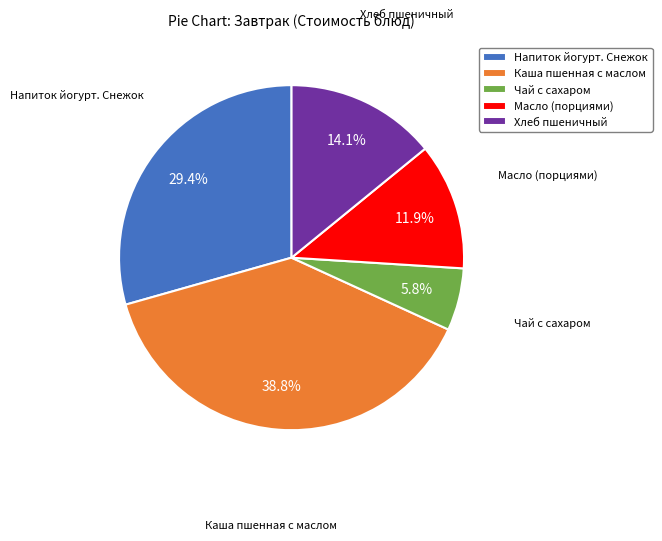

Rank the categories by value from lowest to highest.

Чай с сахаром, Масло (порциями), Хлеб пшеничный, Напиток йогурт. Снежок, Каша пшенная с маслом